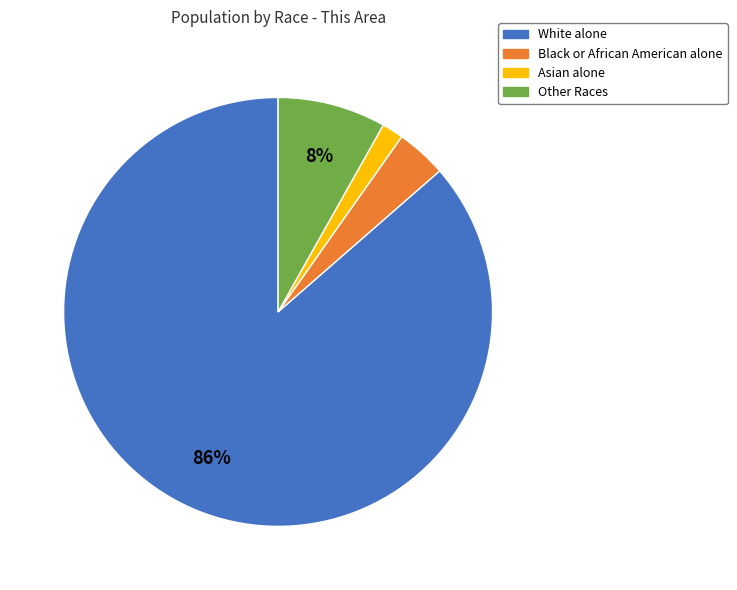

How many slices are in this pie chart?

4